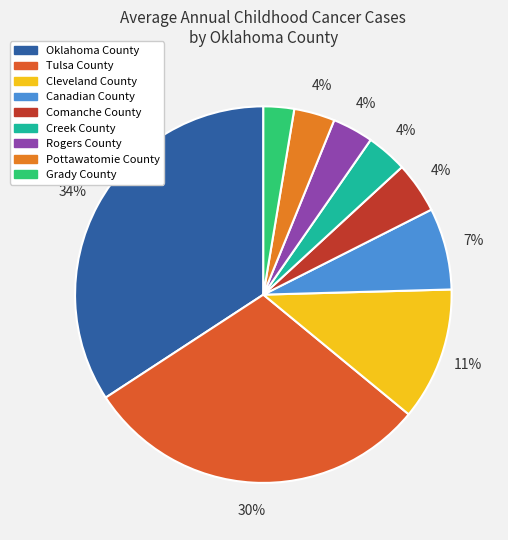

Rank the categories by value from highest to lowest.

Oklahoma County, Tulsa County, Cleveland County, Canadian County, Comanche County, Creek County, Rogers County, Pottawatomie County, Grady County